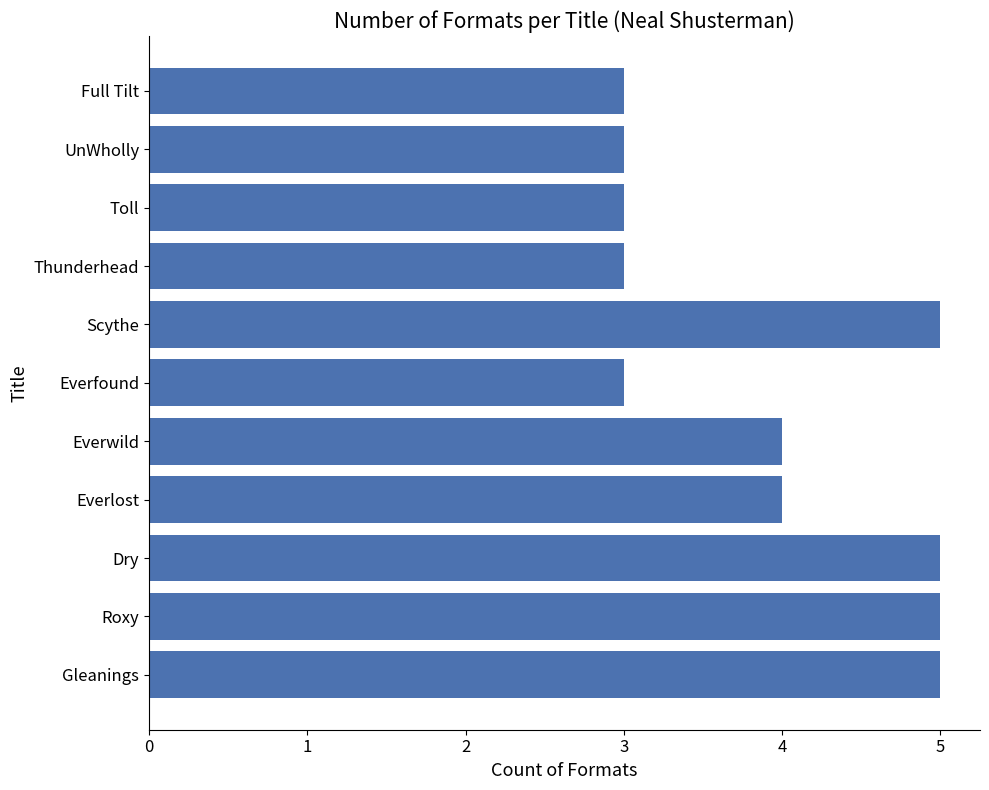

Reading top to bottom, list all the values displayed in this chart.

Full Tilt=3	UnWholly=3	Toll=3	Thunderhead=3	Scythe=5	Everfound=3	Everwild=4	Everlost=4	Dry=5	Roxy=5	Gleanings=5